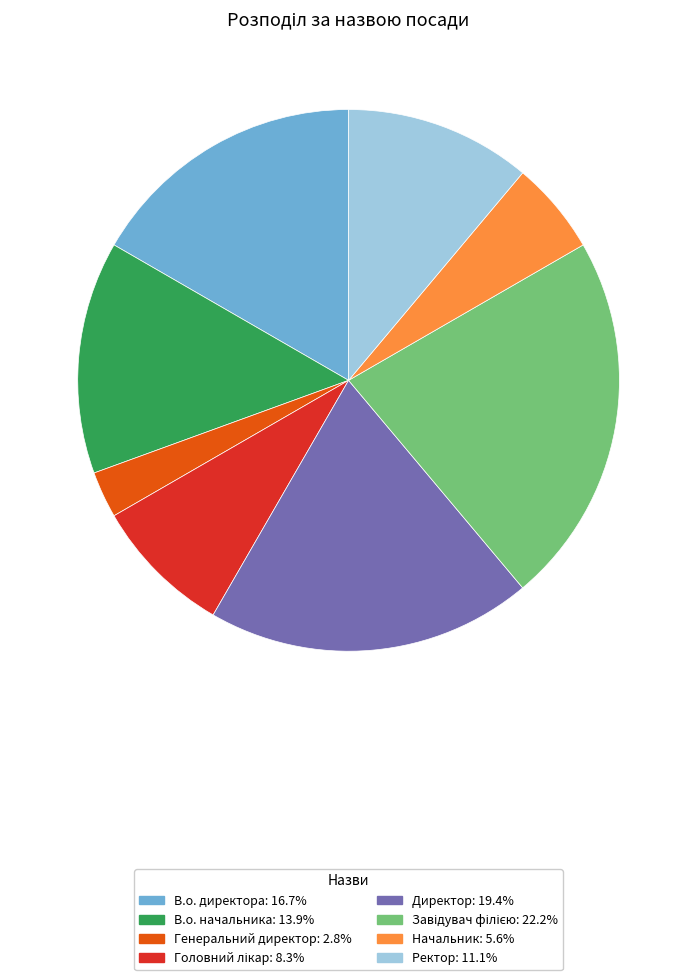

Approximately how many times larger is the value at В.о. директора compared to Директор?

0.9